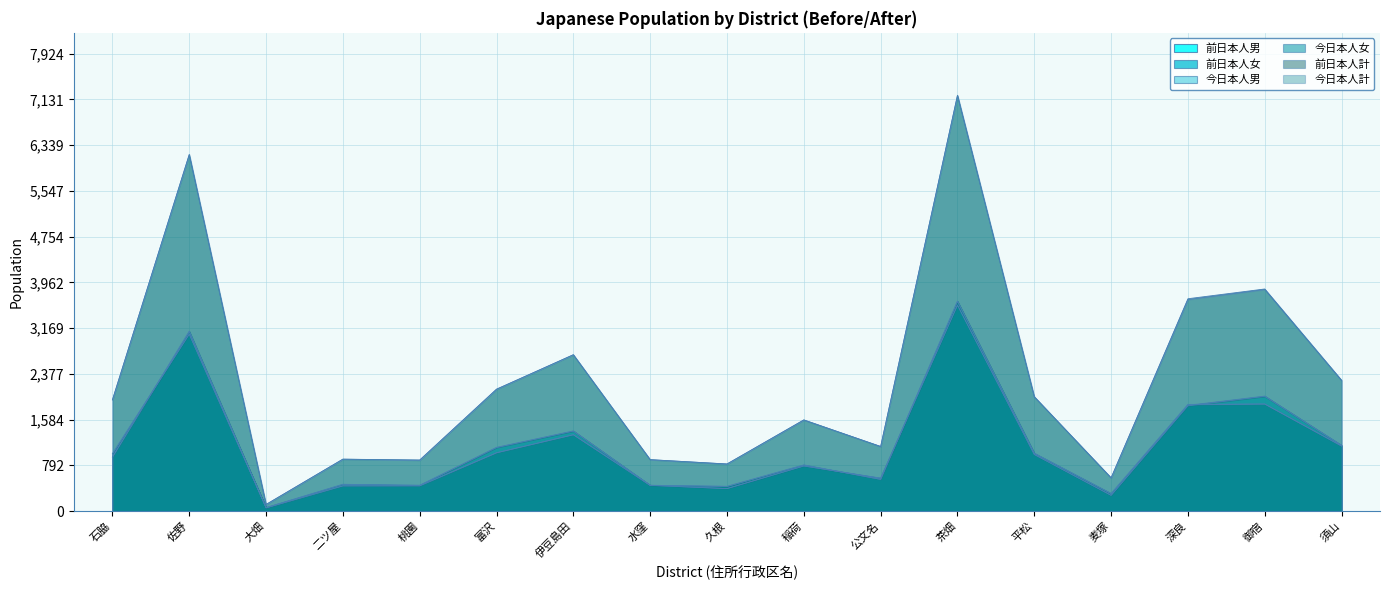

At how many categories does at least one series exceed 377?

16